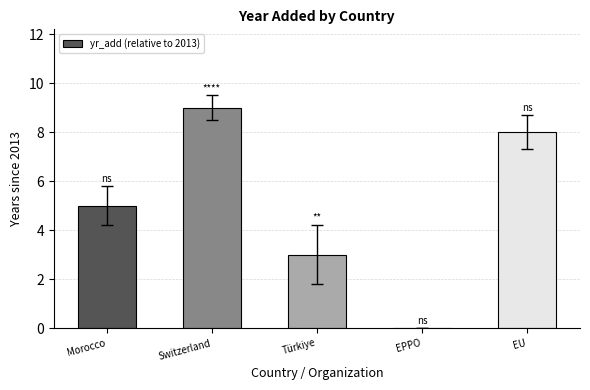

What is the sum of all values?

25